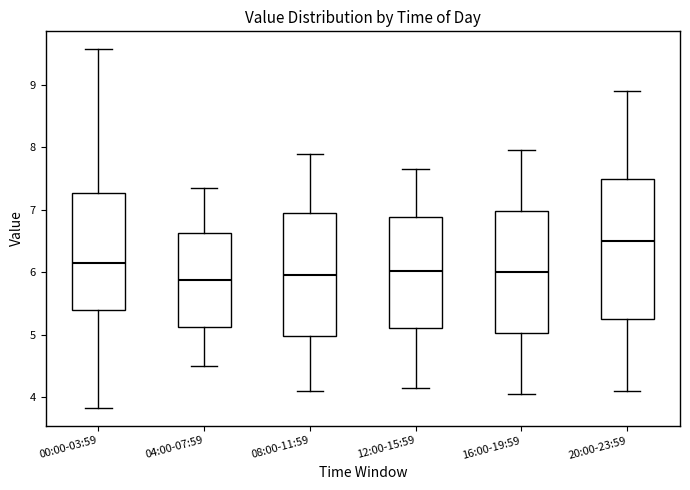

Which box is the tallest, from its lower edge to its upper edge?

20:00-23:59